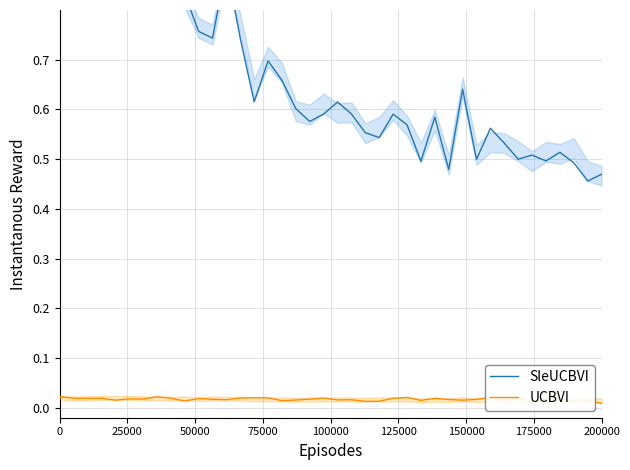

What is the sum of all UCBVI values?

0.7